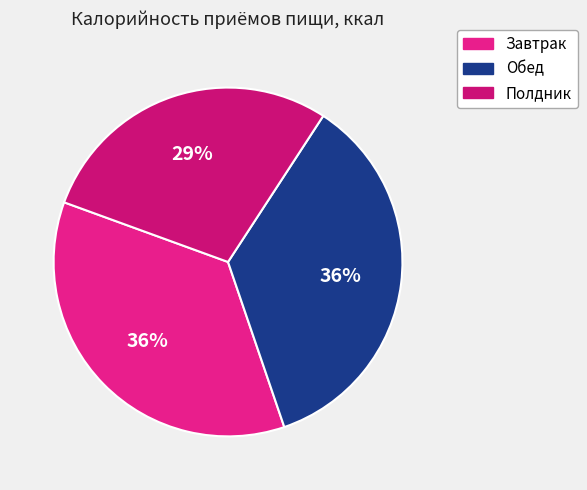

Is it true that Обед is 49% of the pie?

False